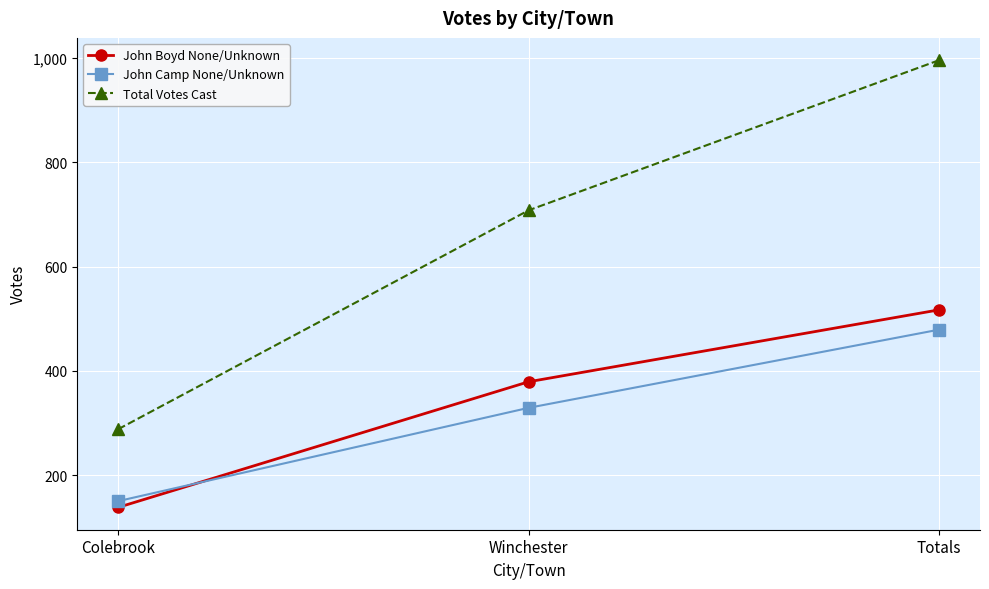

What is the difference between the John Camp None/Unknown values at Winchester and Colebrook?

179